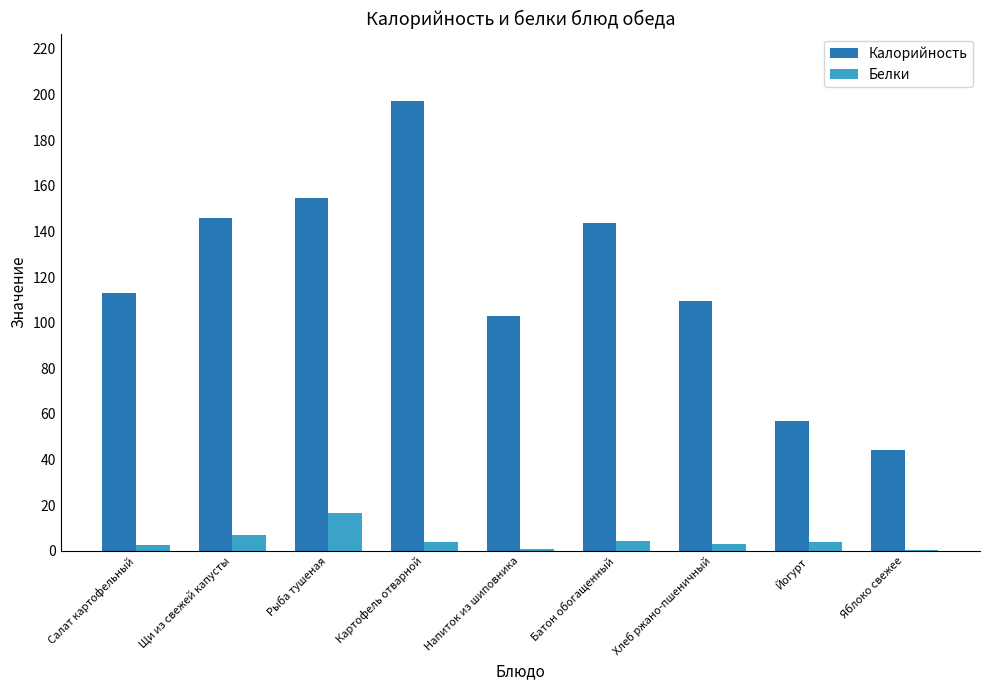

At which category does the chart reach its peak across all series?

Картофель отварной